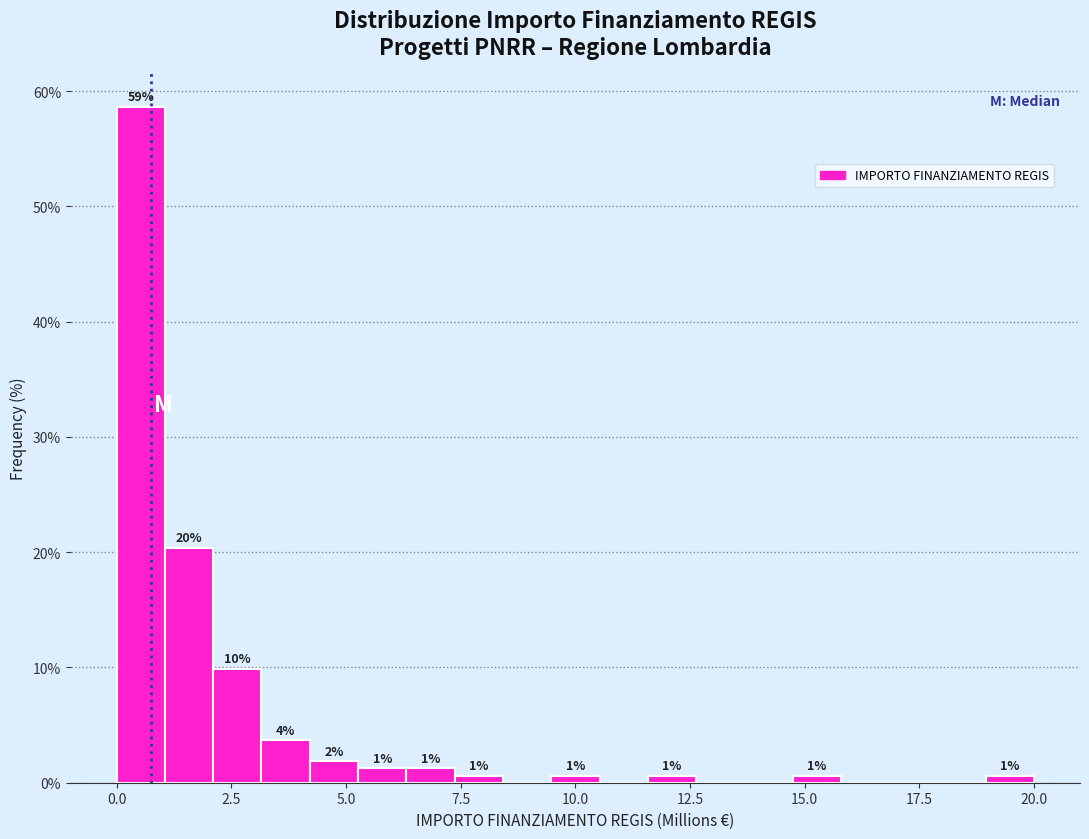

Around what value on the x-axis is the tallest bar? Give the approximate position of its centre, as read against the axis.

0.5